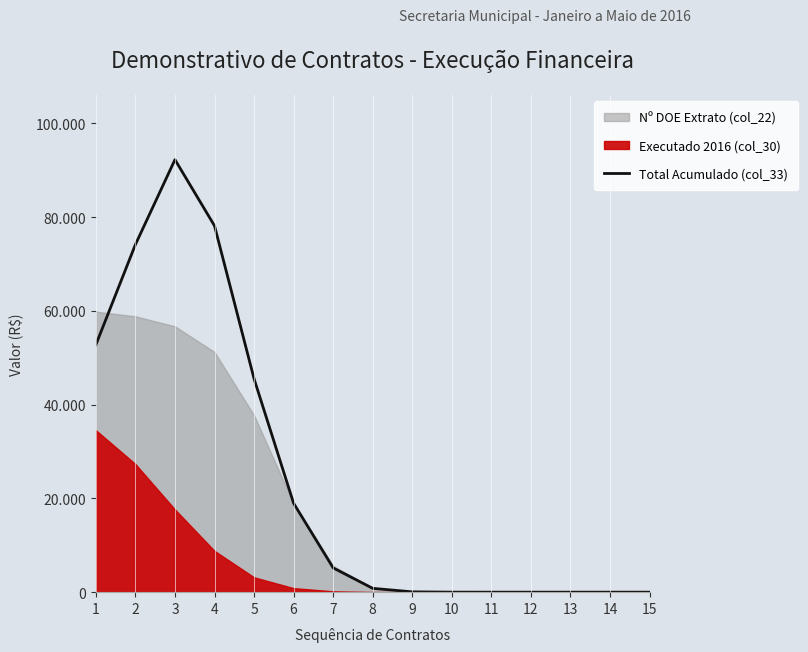

Reading left to right, what are all the values shown in this chart?

1=52772.9	2=74157.9	3=92267.6	4=78157.4	5=45521.2	6=18969.9	7=5182.2	8=815.1	9=67.9	10=2.9	11=0.0	12=0.0	13=0.0	14=0.0	15=0.0